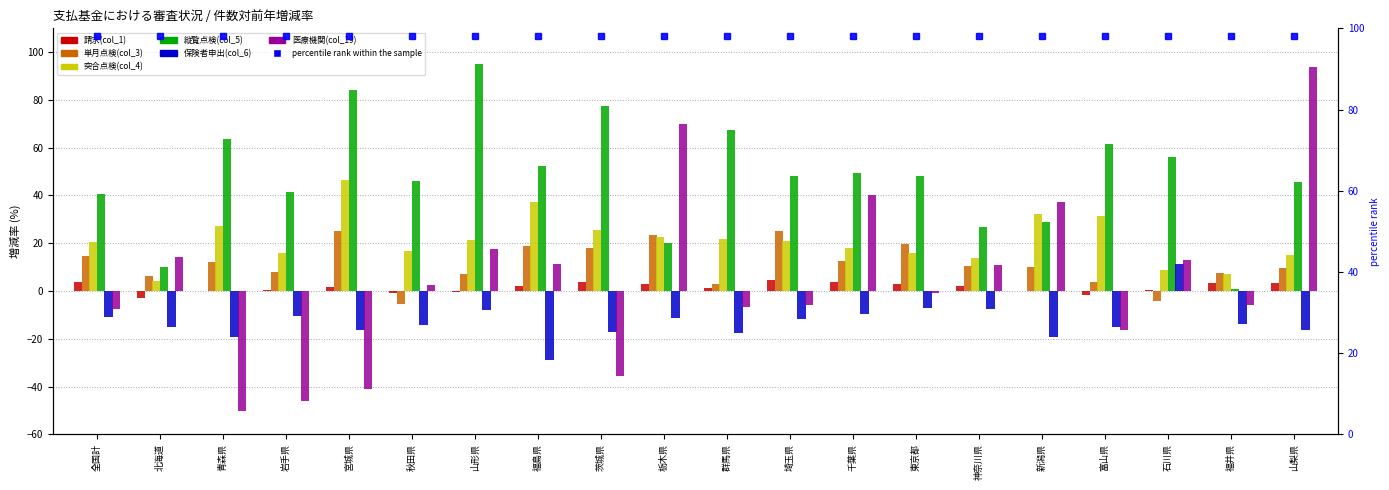

What is the spread (max minus min) of values at 千葉県?

59.2